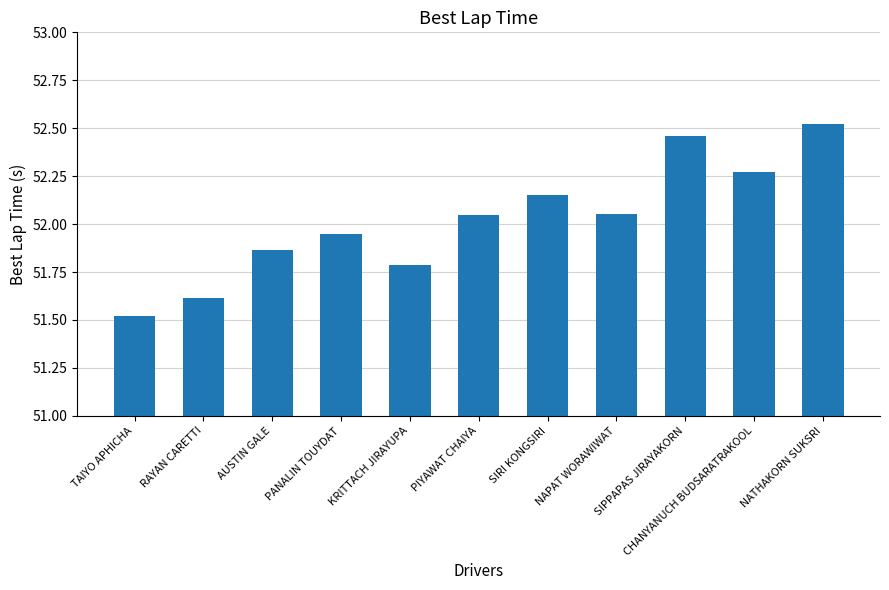

The value at TAIYO APHICHA is 51.5. True or false?

True